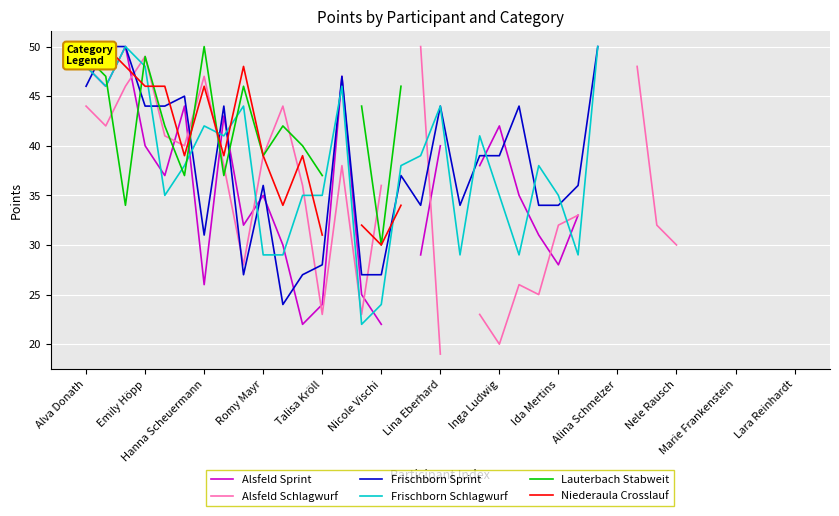

Which series ends up on top after the final intersection of Frischborn Sprint and Niederaula Crosslauf?

Frischborn Sprint